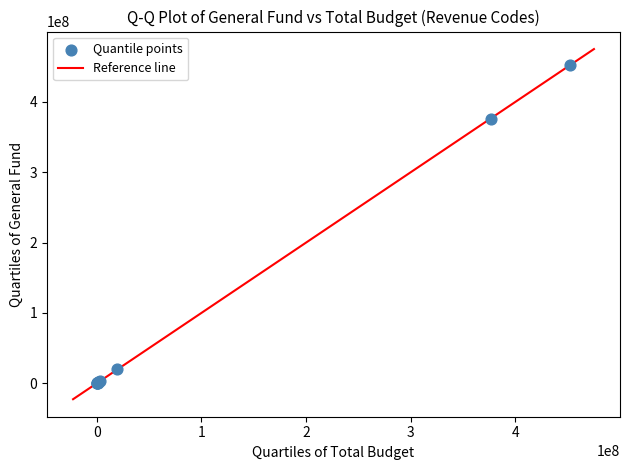

What Y value in the scatter plot is closest to 226142300?

376310825